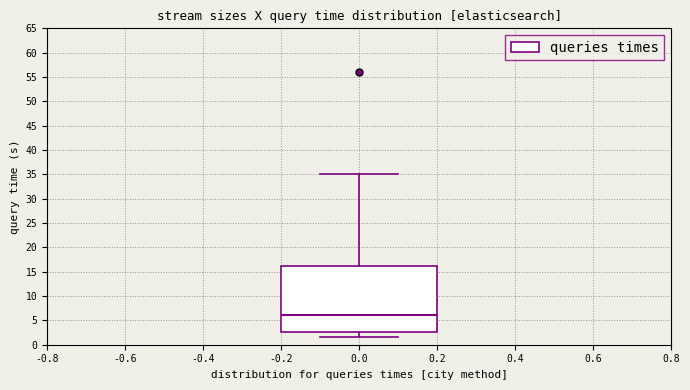

Read this box plot against the y-axis: the position of the median line, the range covered by the box, and the ends of both whiskers. The values are not printed on the chart, so give them approximately, as read against the axis.

median 6.0, box 2.5 to 16.5, whiskers 1.5 to 35.0